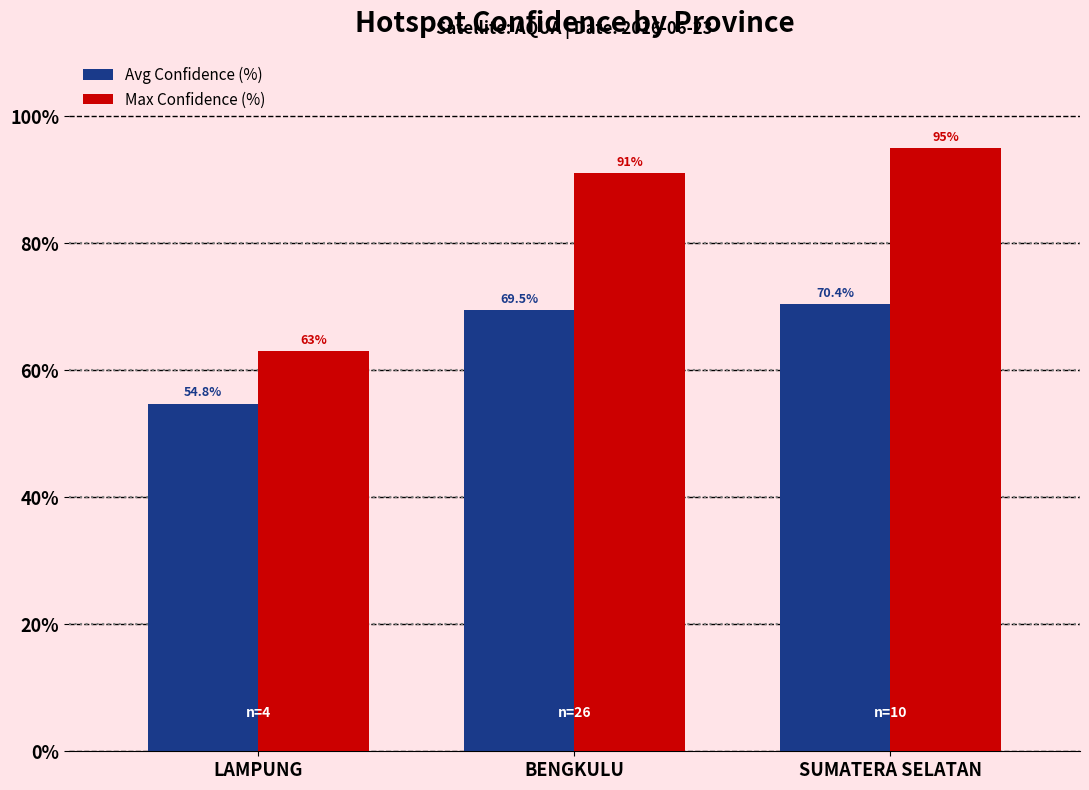

Reading left to right, transcribe all the data shown in this chart.

Avg Confidence (%): 54.8	69.5	70.4
Max Confidence (%): 63.0	91.0	95.0